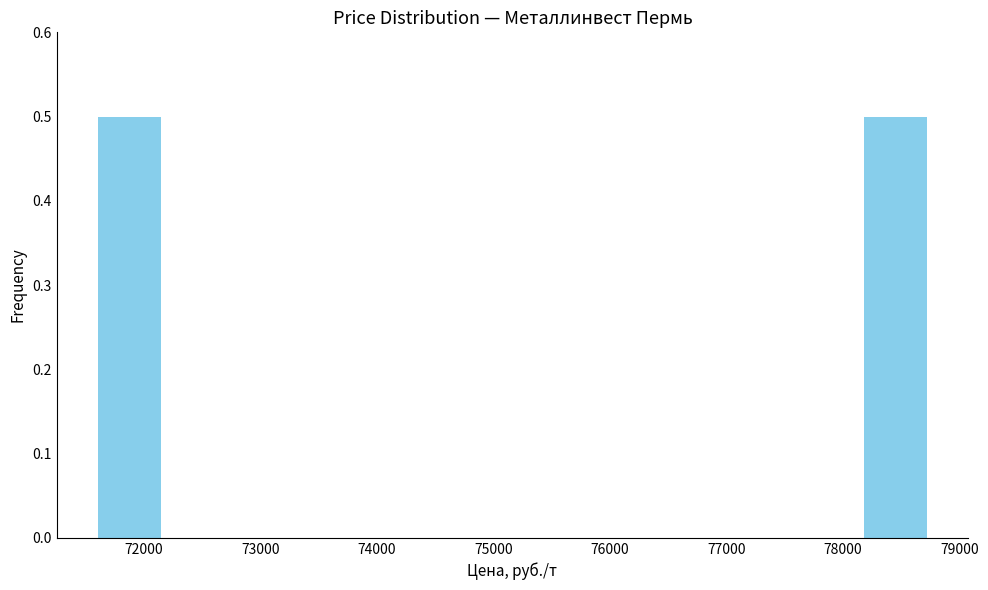

Reading left to right, transcribe this chart: for each bar, give the range it covers on the x-axis and its height. Neither the bar edges nor the heights are printed on the chart, so give them approximately, as read against the axes.

71600 to 72200: 0.5
72200 to 72800: 0
72800 to 73400: 0
73400 to 74000: 0
74000 to 74600: 0
74600 to 75200: 0
75200 to 75800: 0
75800 to 76400: 0
76400 to 77000: 0
77000 to 77600: 0
77600 to 78200: 0
78200 to 78800: 0.5